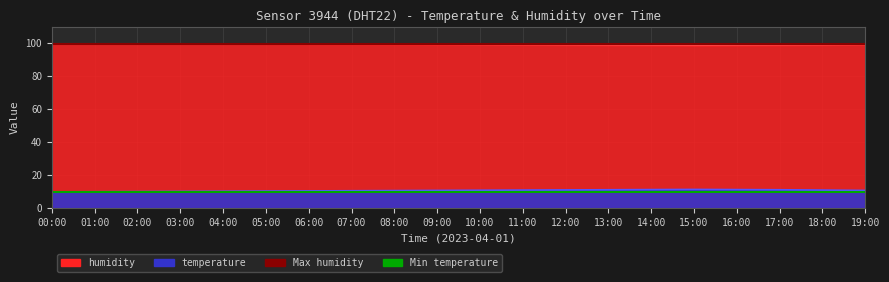

Between 04:00 and 11:00, which is larger?

11:00